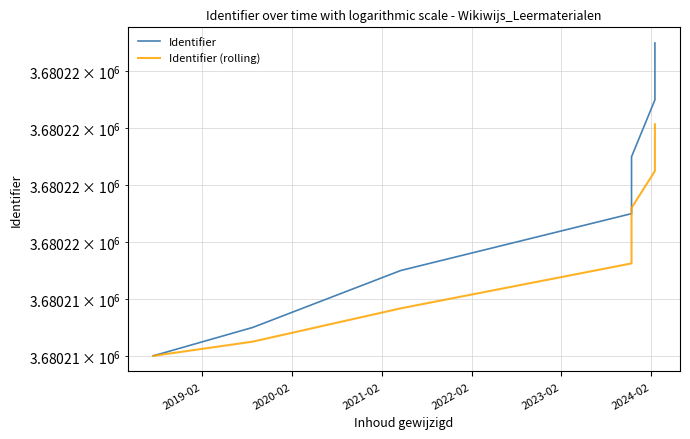

Is the value of Identifier (rolling) at 2021-02 greater than the value of Identifier at 6?

No